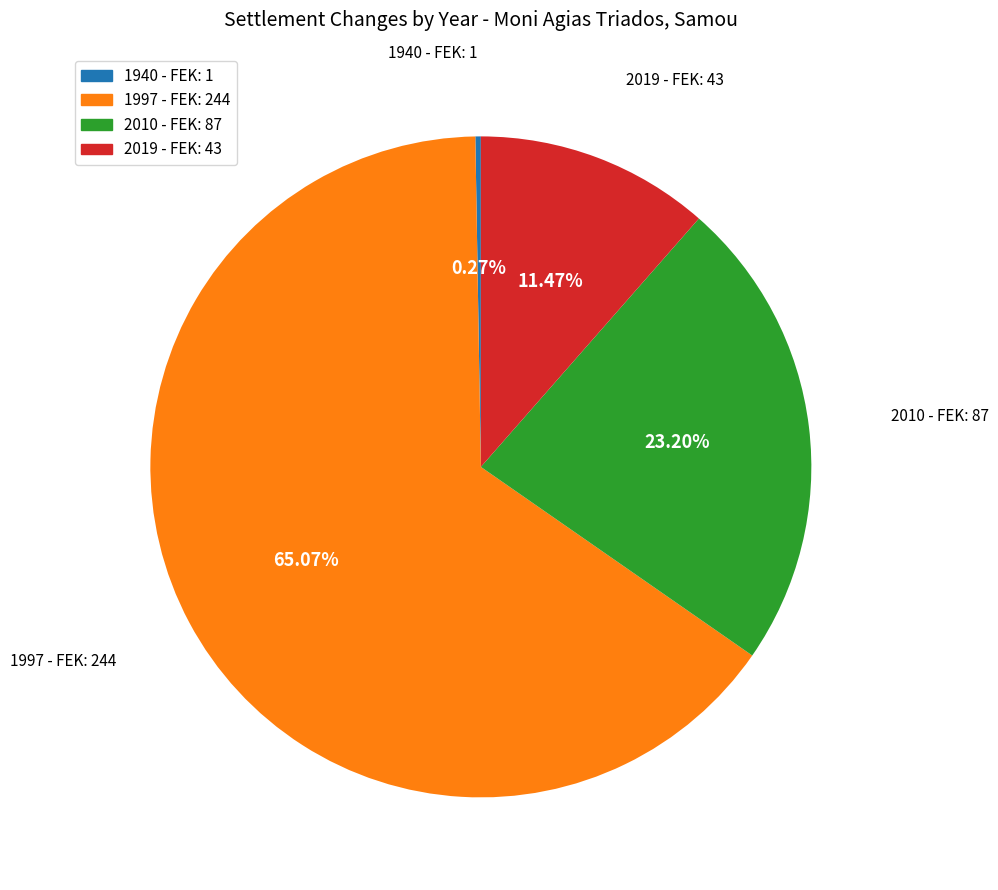

Between 2010 and 2019, which is larger?

2010